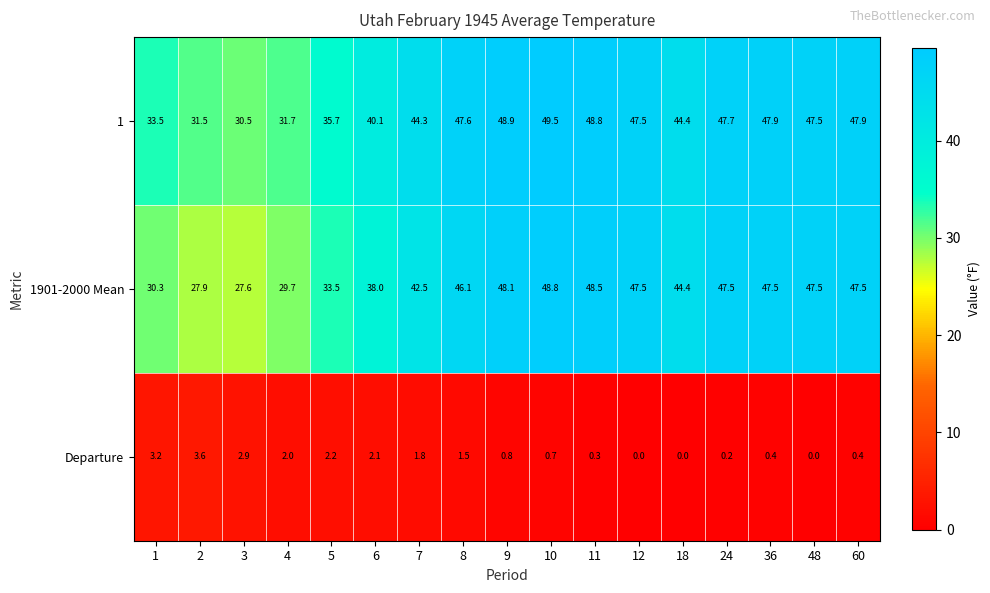

Is it true that Departure equals 2.0 at 4?

True